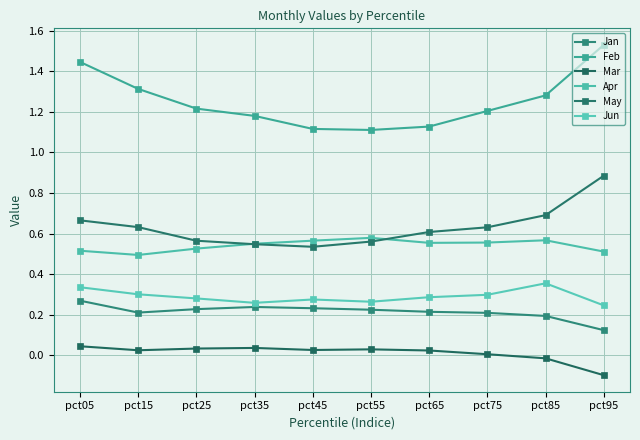

True or false: Apr and Mar intersect in this chart.

False